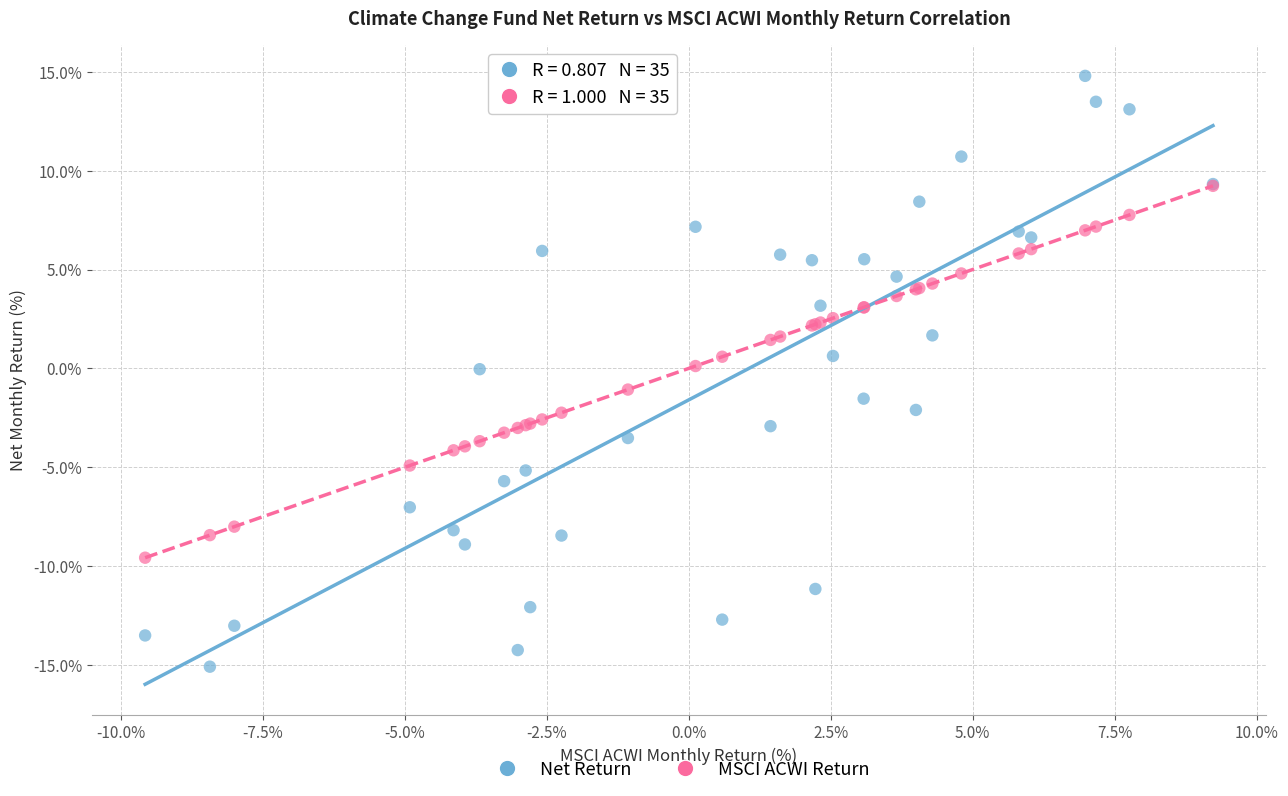

What are all the series names shown in the legend?

Net Return, MSCI ACWI Return